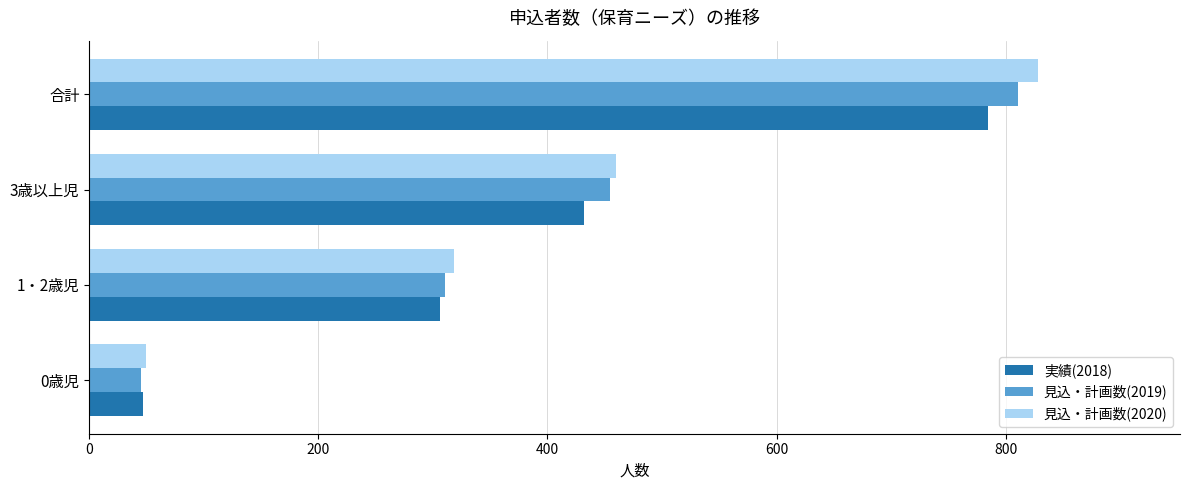

What is the minimum value shown in the chart?

45